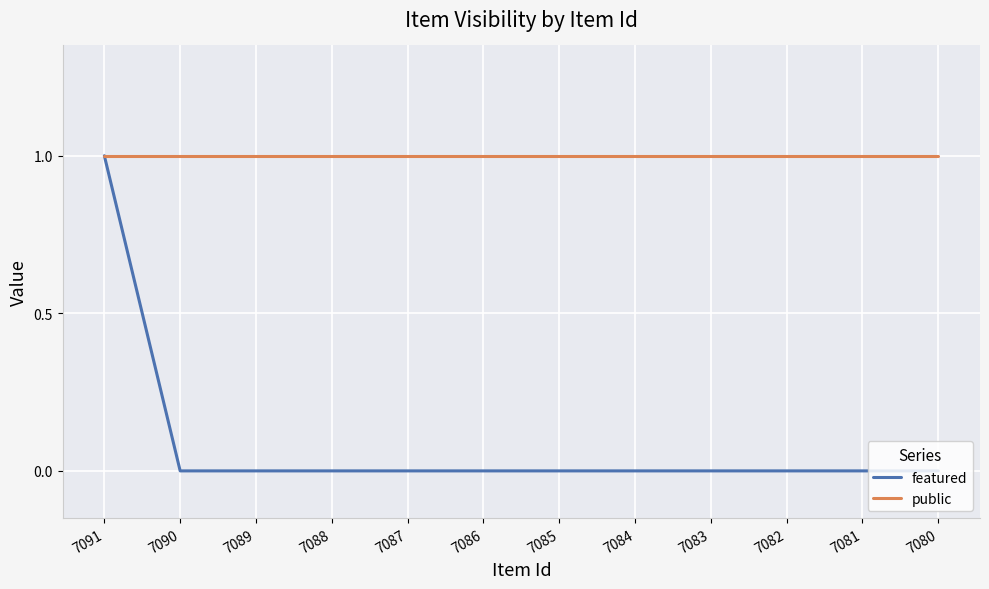

How many lines are shown in the chart?

2